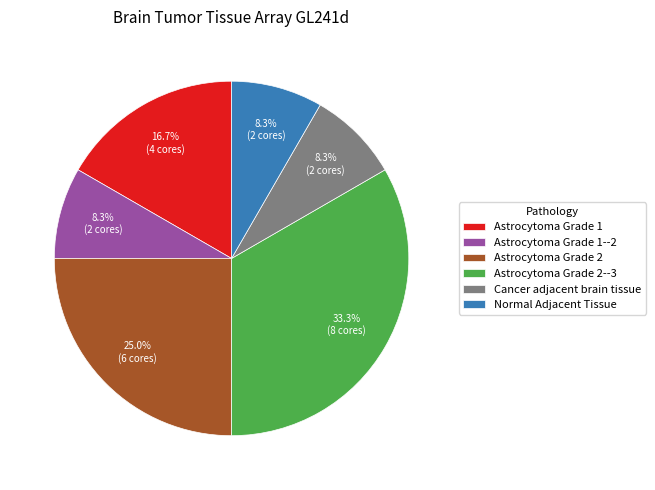

What is the largest slice in the pie chart?

Astrocytoma Grade 2--3